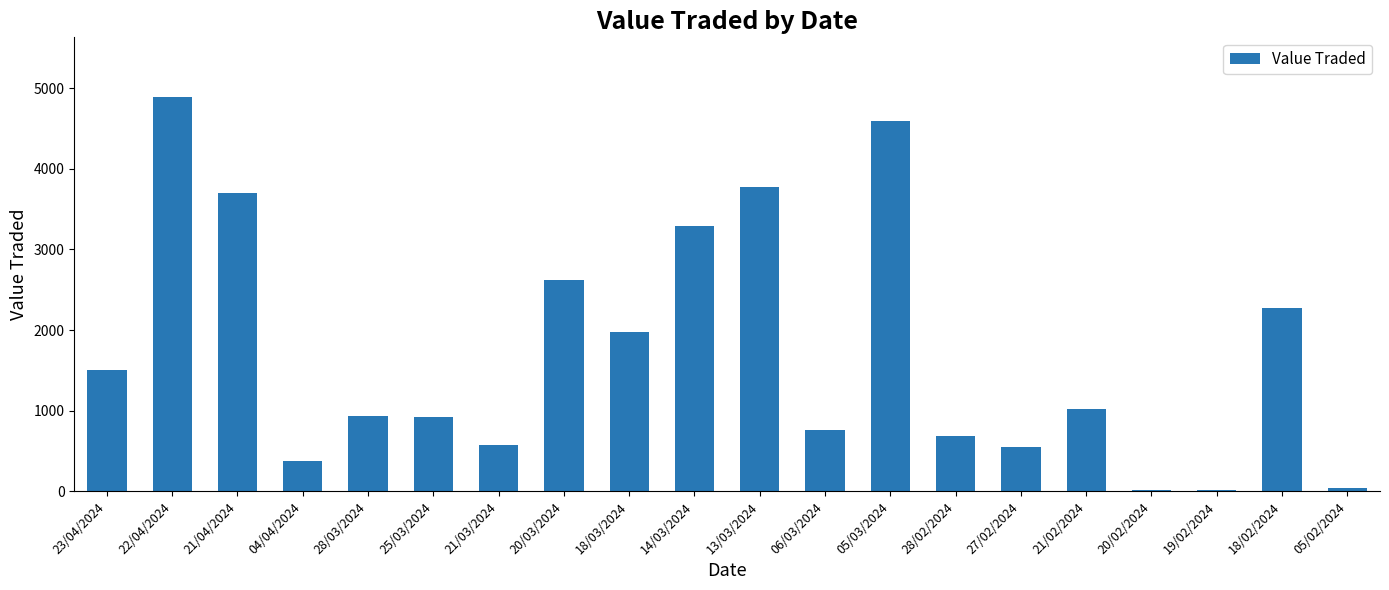

Which category has the highest value across all series?

22/04/2024